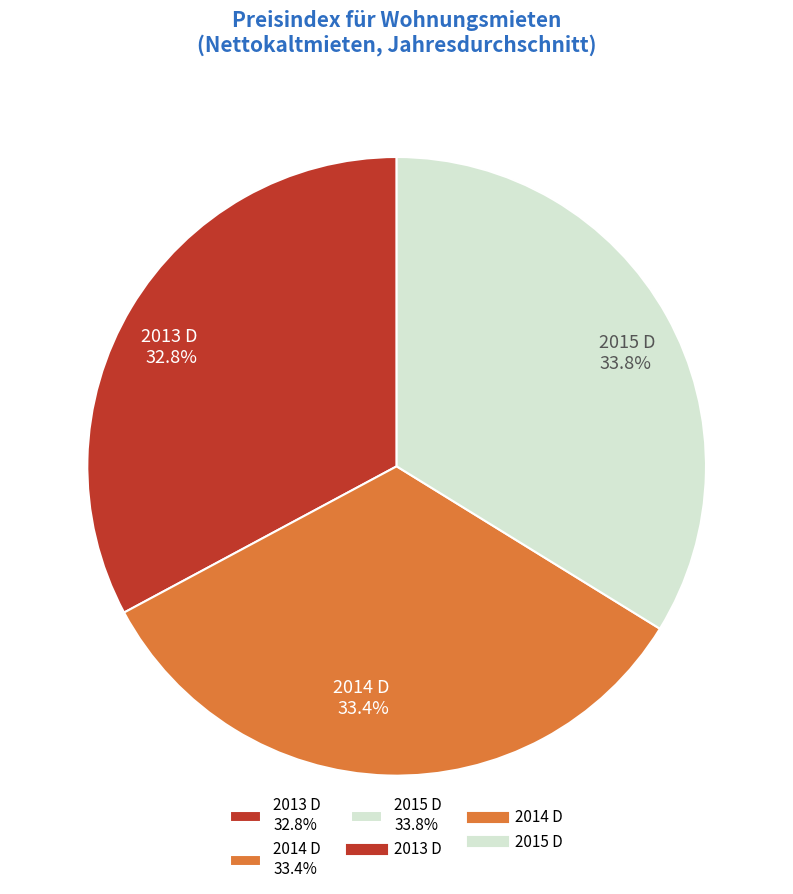

To the nearest percent, what portion does 2015 D represent?

34%